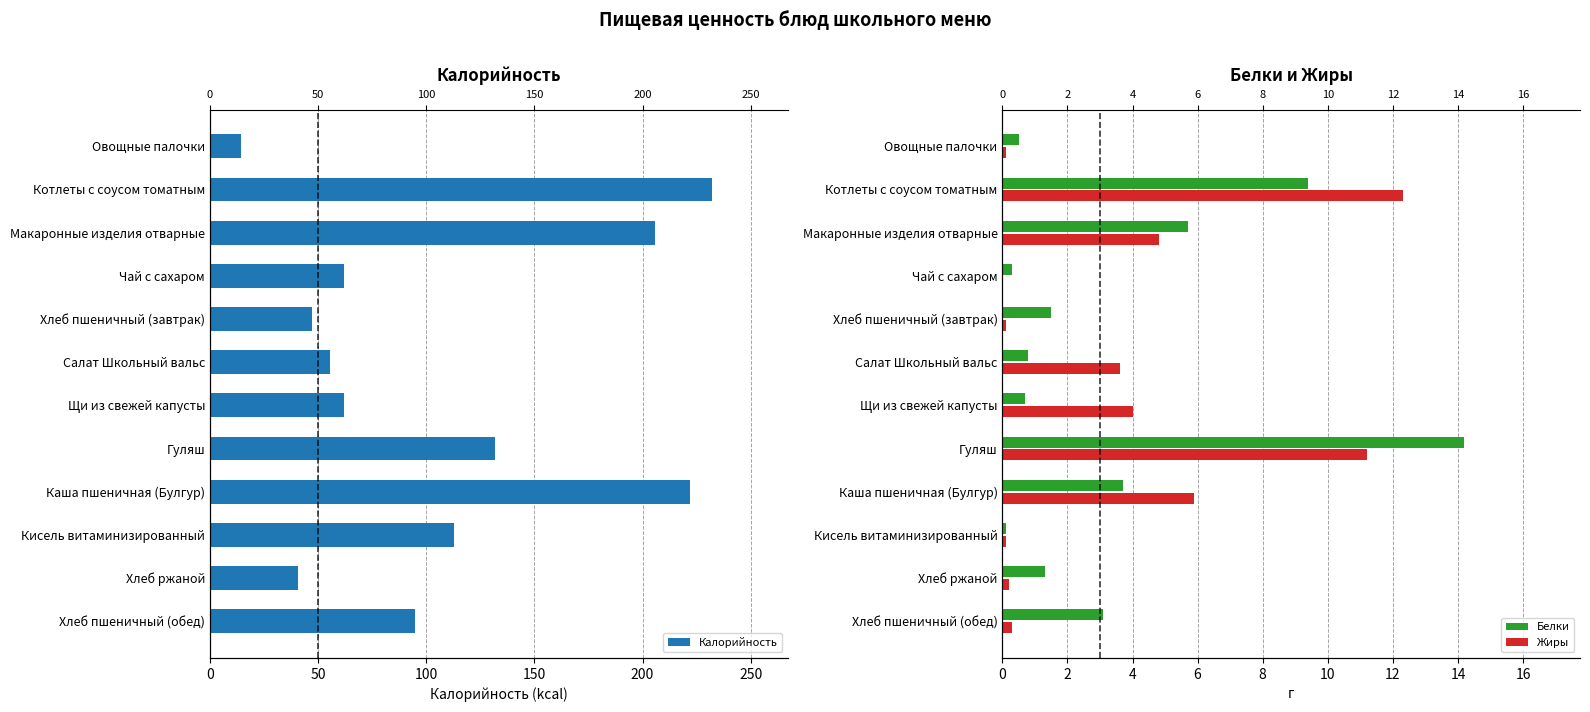

Is it true that Жиры equals 0.3 at Хлеб пшеничный (обед)?

True